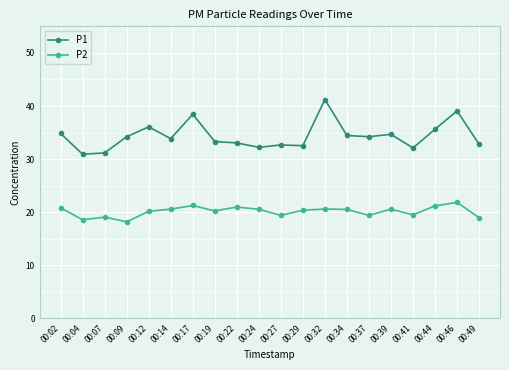

True or false: P2 and P1 intersect in this chart.

False